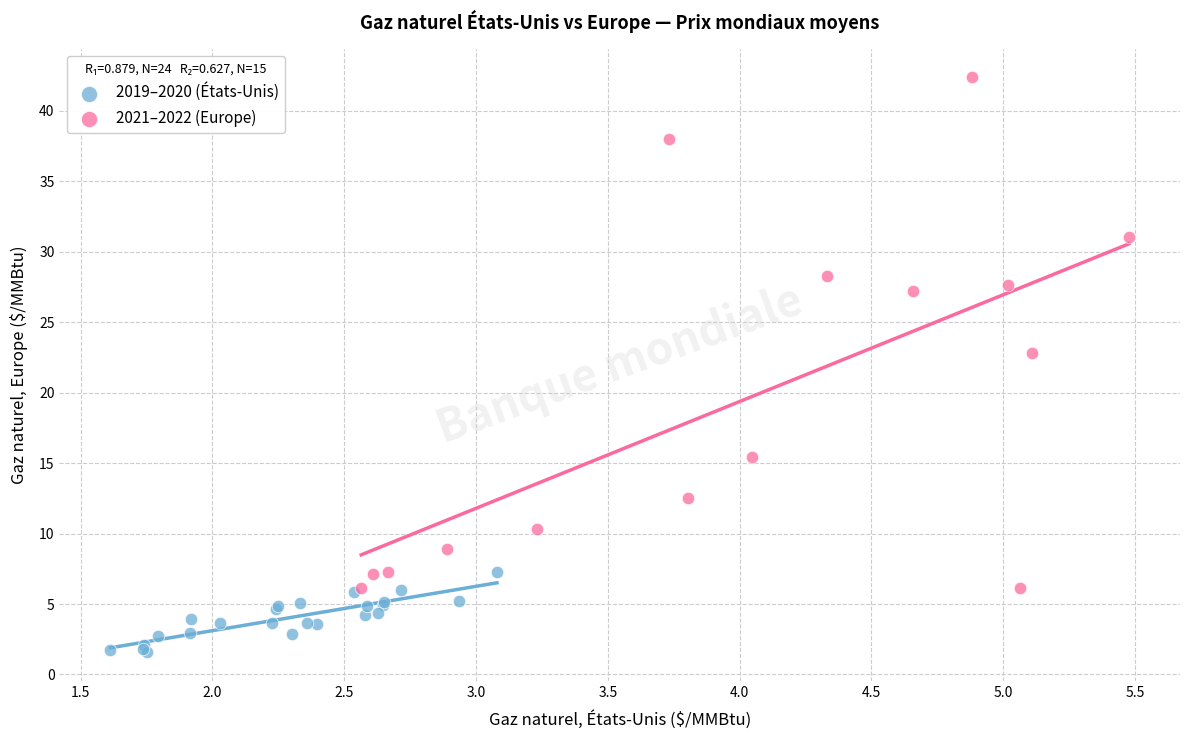

Which series reaches the maximum Y coordinate?

2021–2022 (Europe)